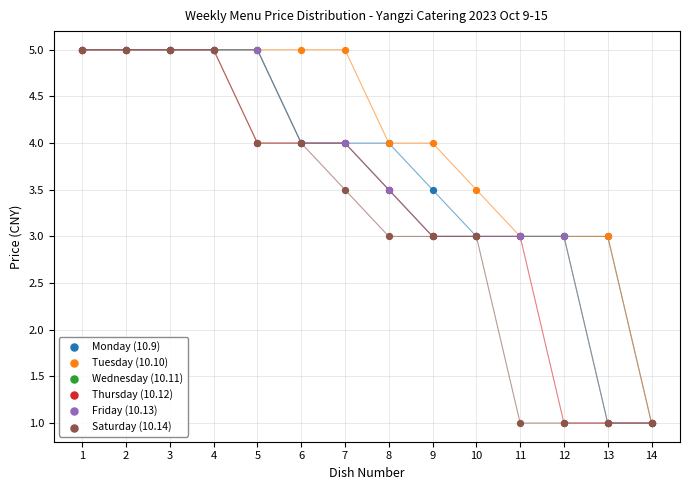

What are all the series names shown in the legend?

Monday (10.9), Tuesday (10.10), Wednesday (10.11), Thursday (10.12), Friday (10.13), Saturday (10.14)